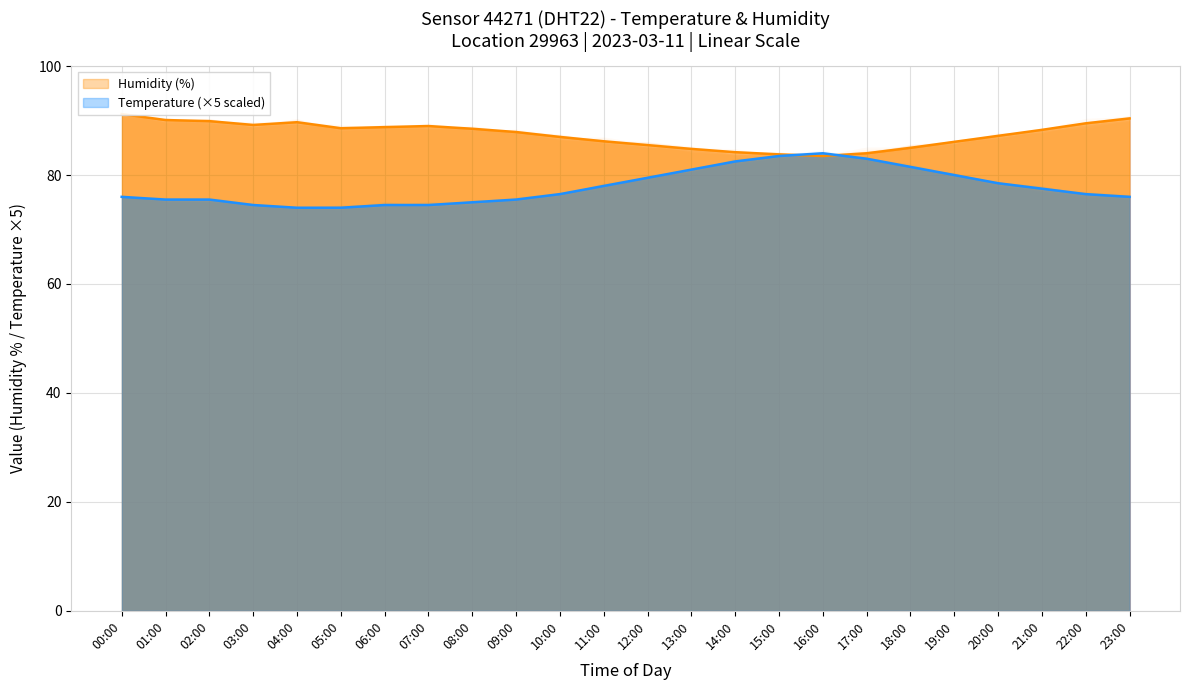

Which series has the widest spread of values?

Temperature (°C)